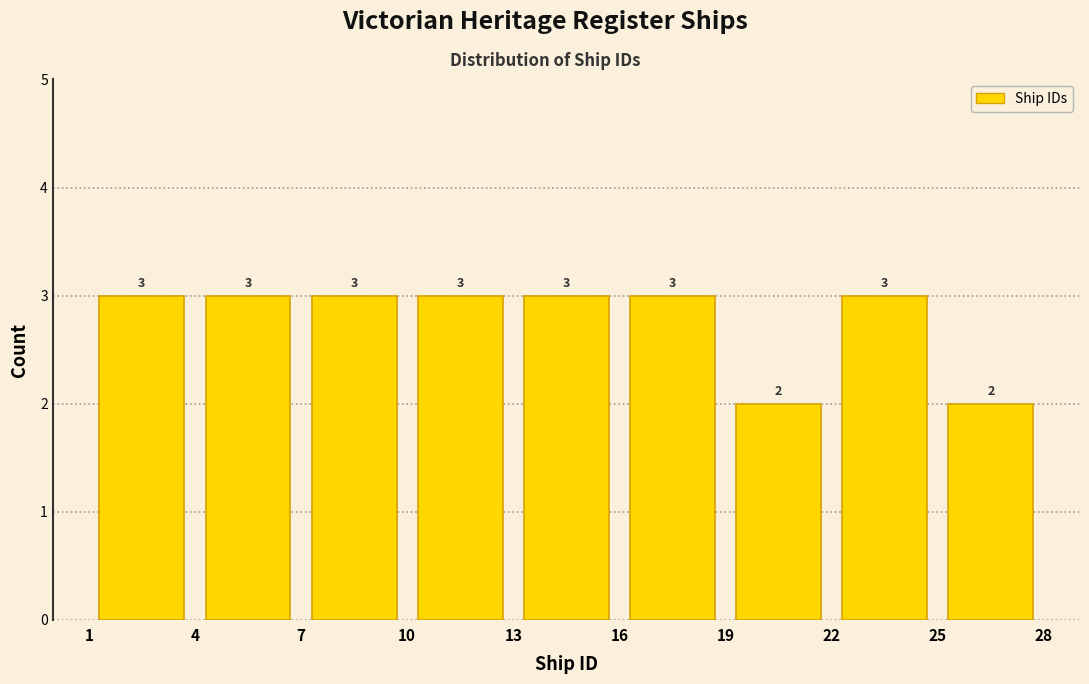

Reading left to right, list every bar in this chart as the range it spans on the x-axis followed by its height.

1 to 4: 3
4 to 7: 3
7 to 10: 3
10 to 13: 3
13 to 16: 3
16 to 19: 3
19 to 22: 2
22 to 25: 3
25 to 28: 2